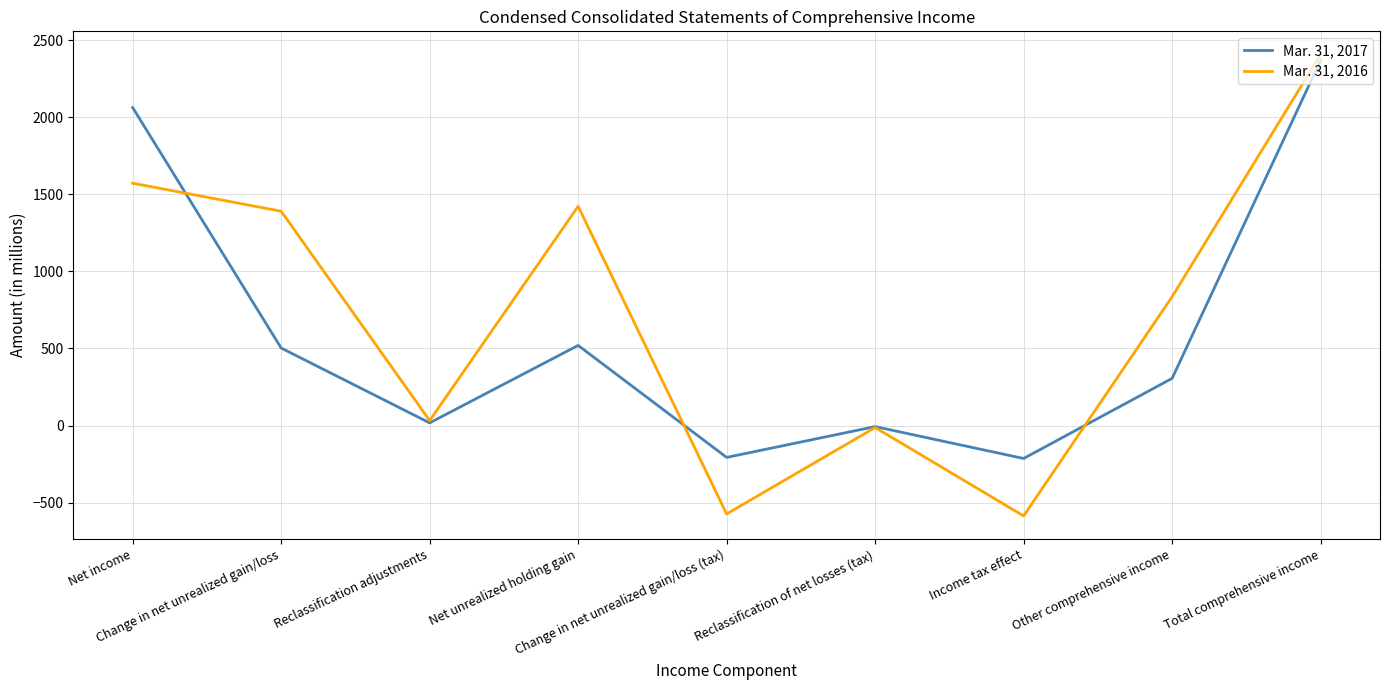

List the series in order of their overall mean, highest first.

Mar. 31, 2016, Mar. 31, 2017